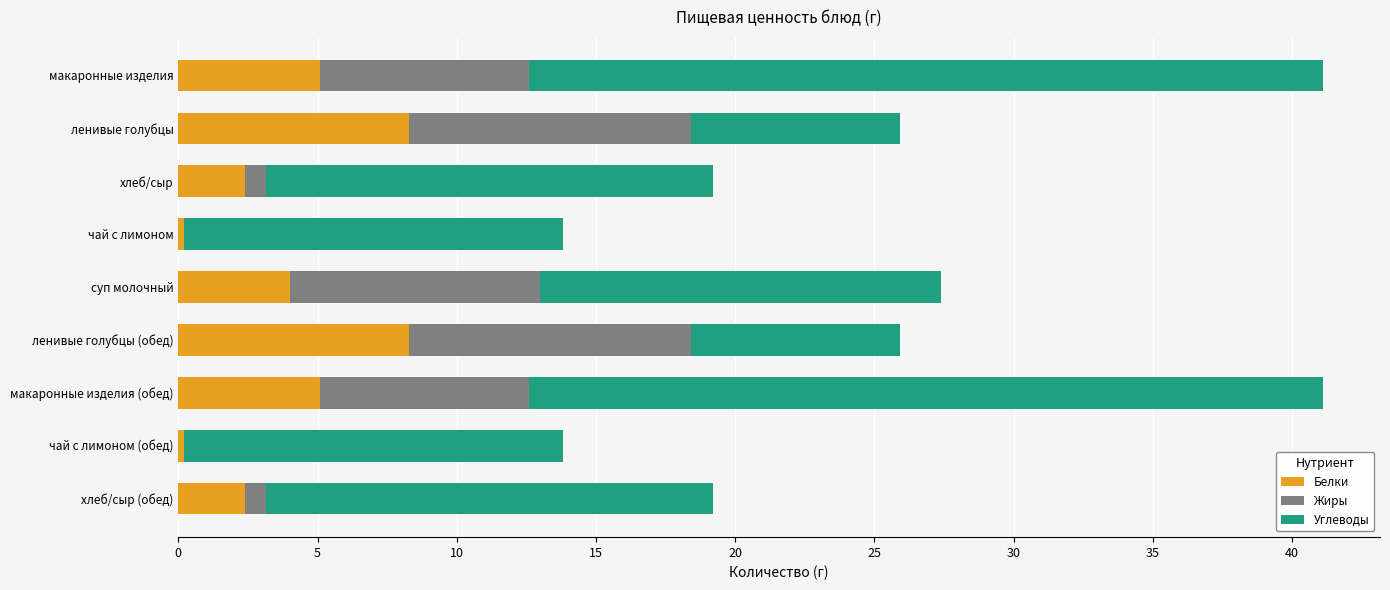

What is the sum of all Белки values?

36.0